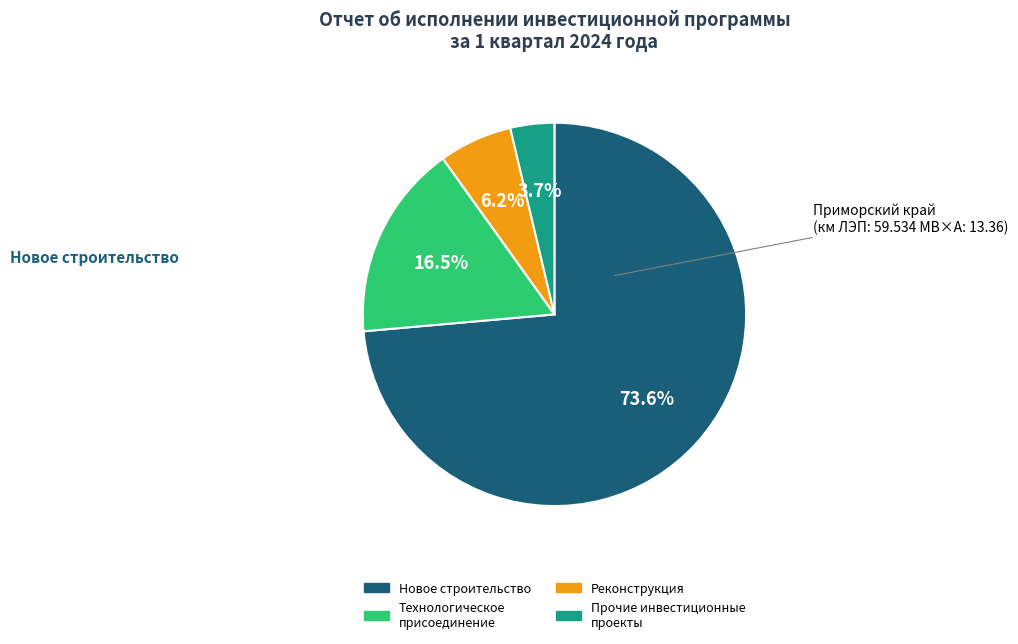

Is there any slice that represents more than half of the pie?

Yes